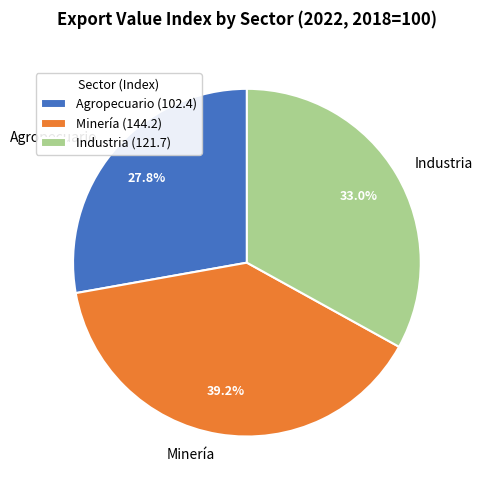

How much of the chart is everything except Industria?

67.0%